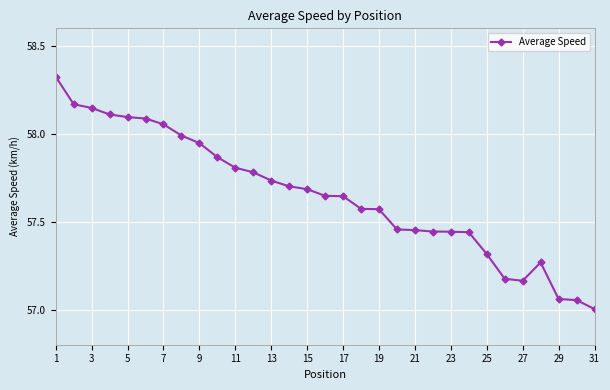

True or false: the data has more than 0 interior local peaks.

True